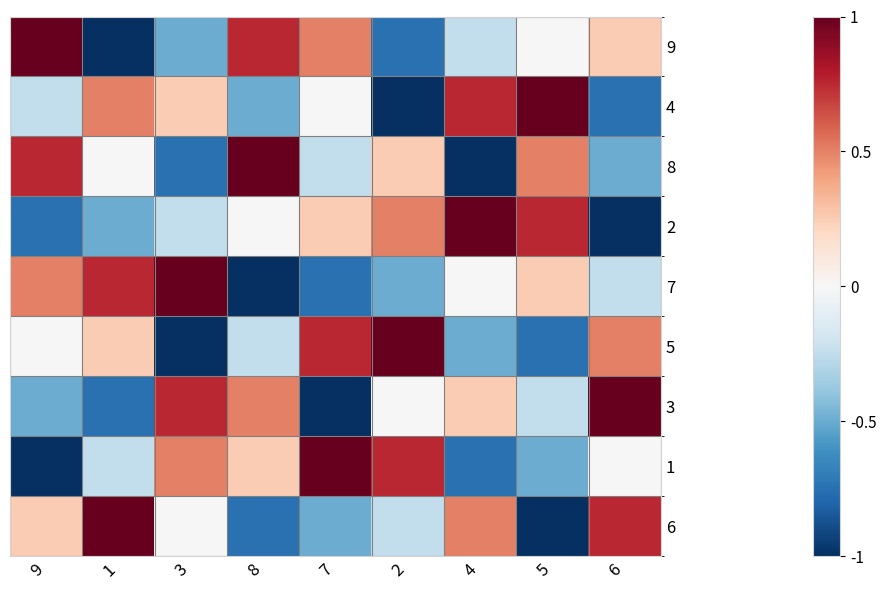

Count the number of categories in the chart.

9